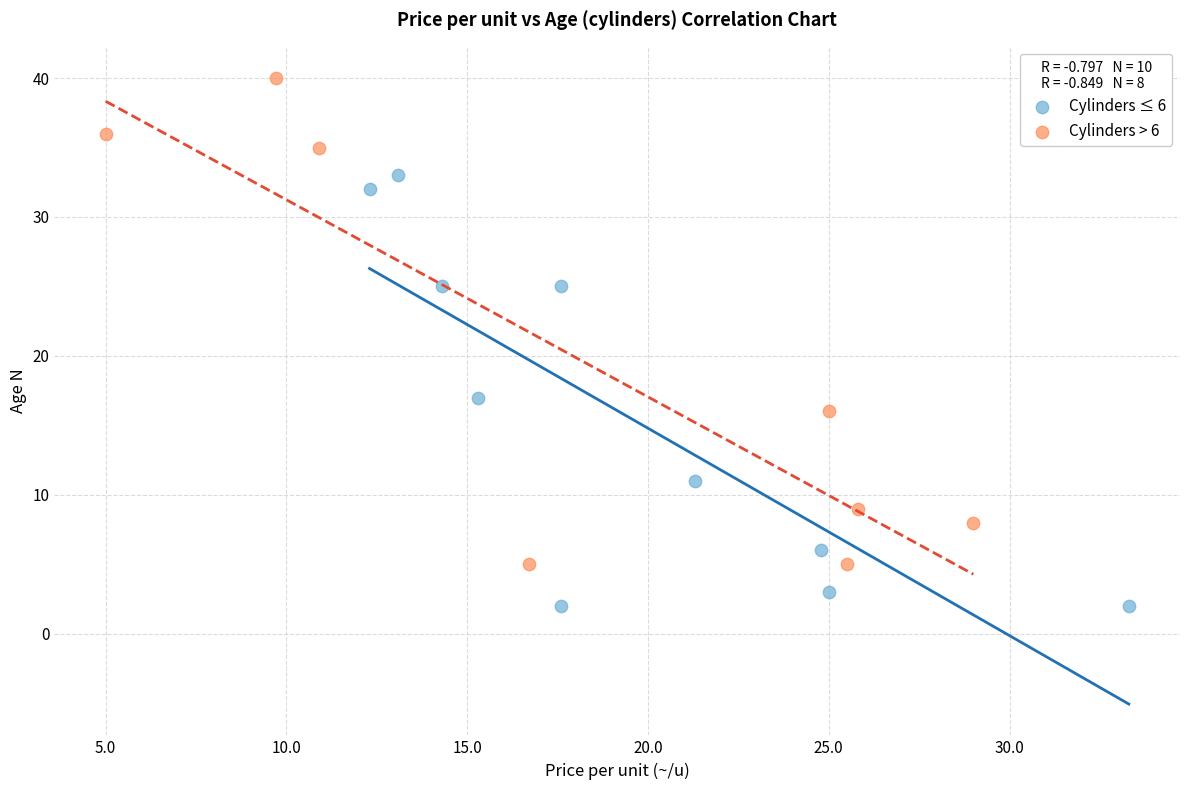

Which series contains the lowest Y value?

Cylinders ≤ 6